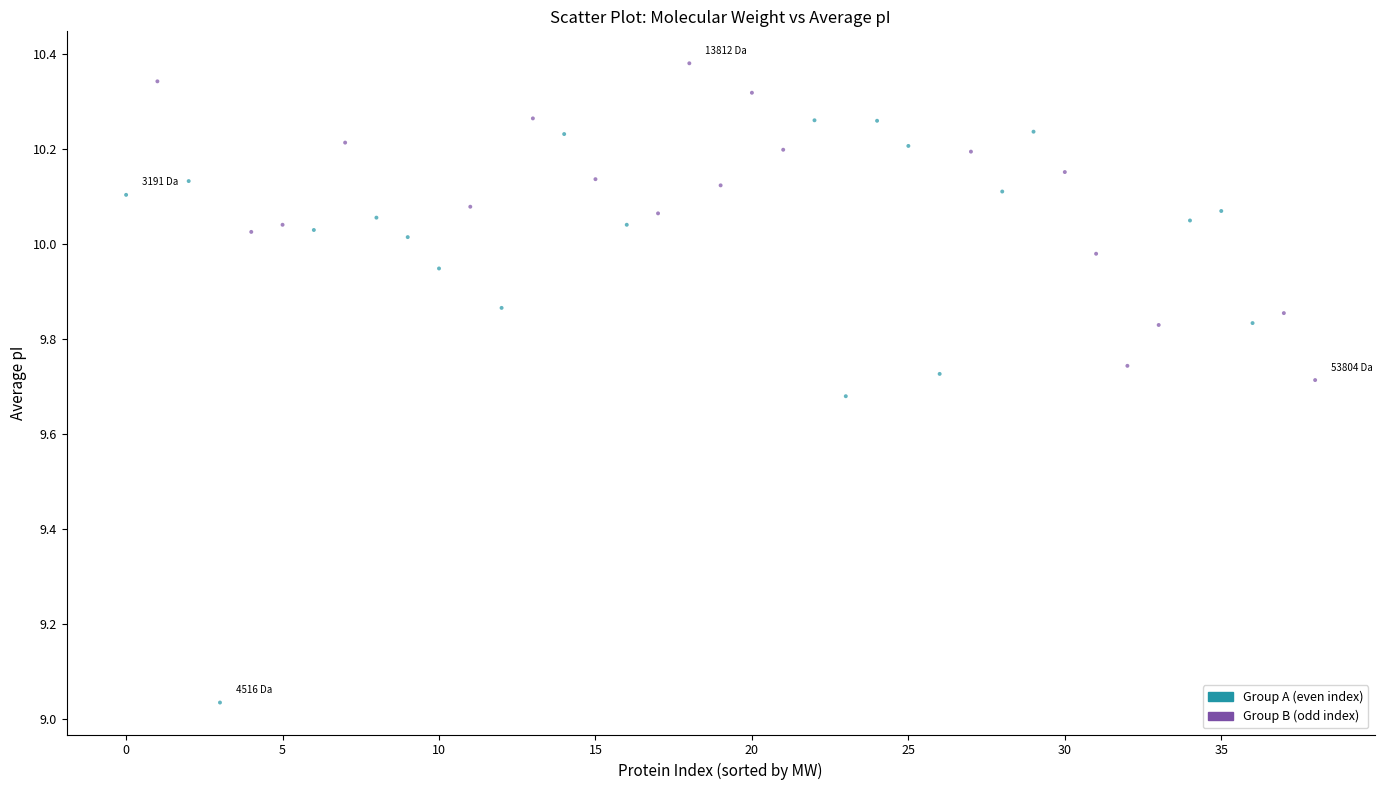

What is the range of Y values (max minus min)?

1.3